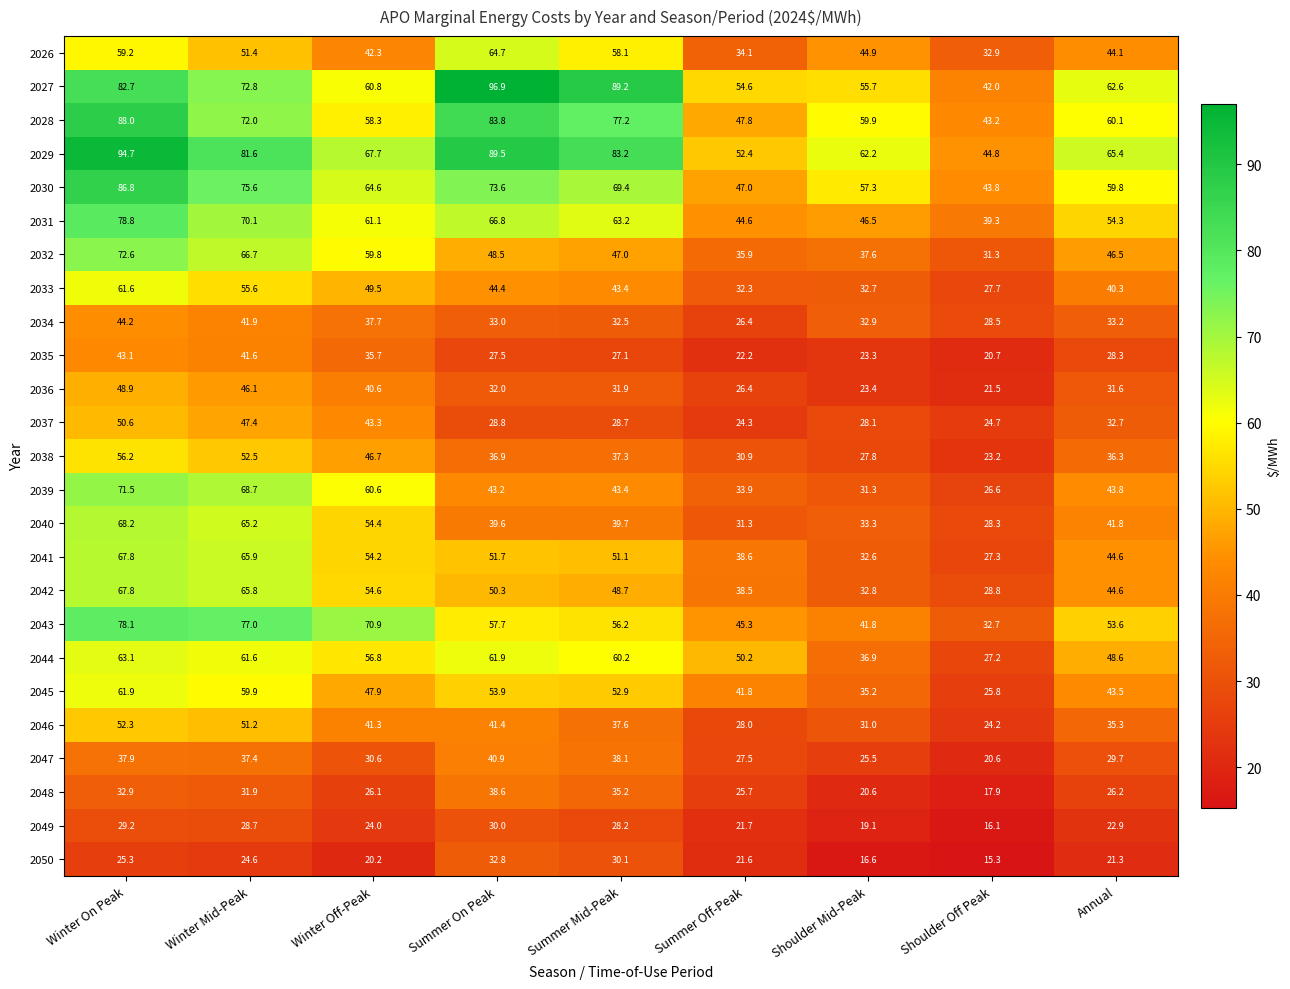

Which series changed the most between Winter Off-Peak and Annual?

2043